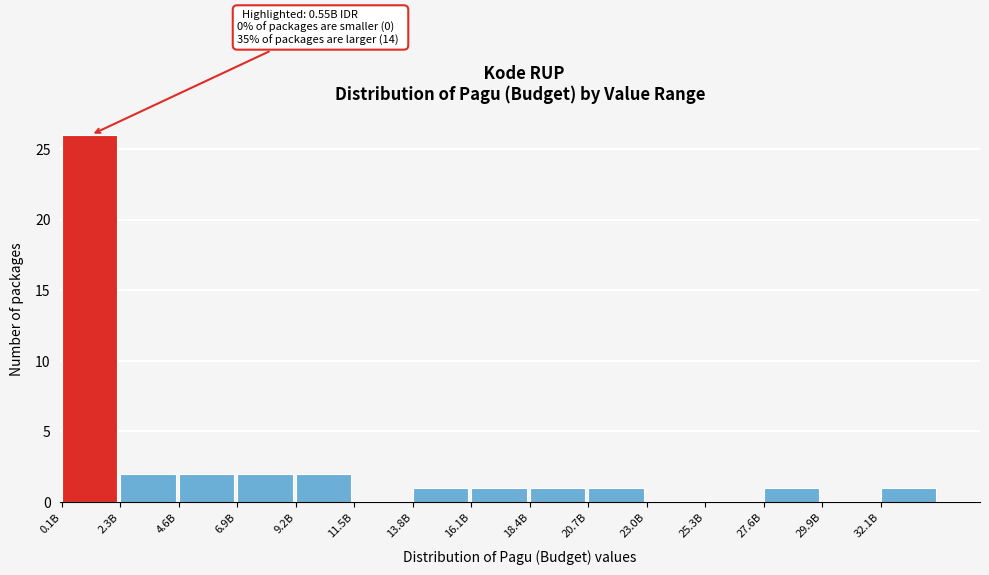

Reading left to right, extract all data points from this chart.

0.1B=26	2.3B=2	4.6B=2	6.9B=2	9.2B=2	11.5B=0	13.8B=1	16.1B=1	18.4B=1	20.7B=1	23.0B=0	25.3B=0	27.6B=1	29.9B=0	32.1B=1